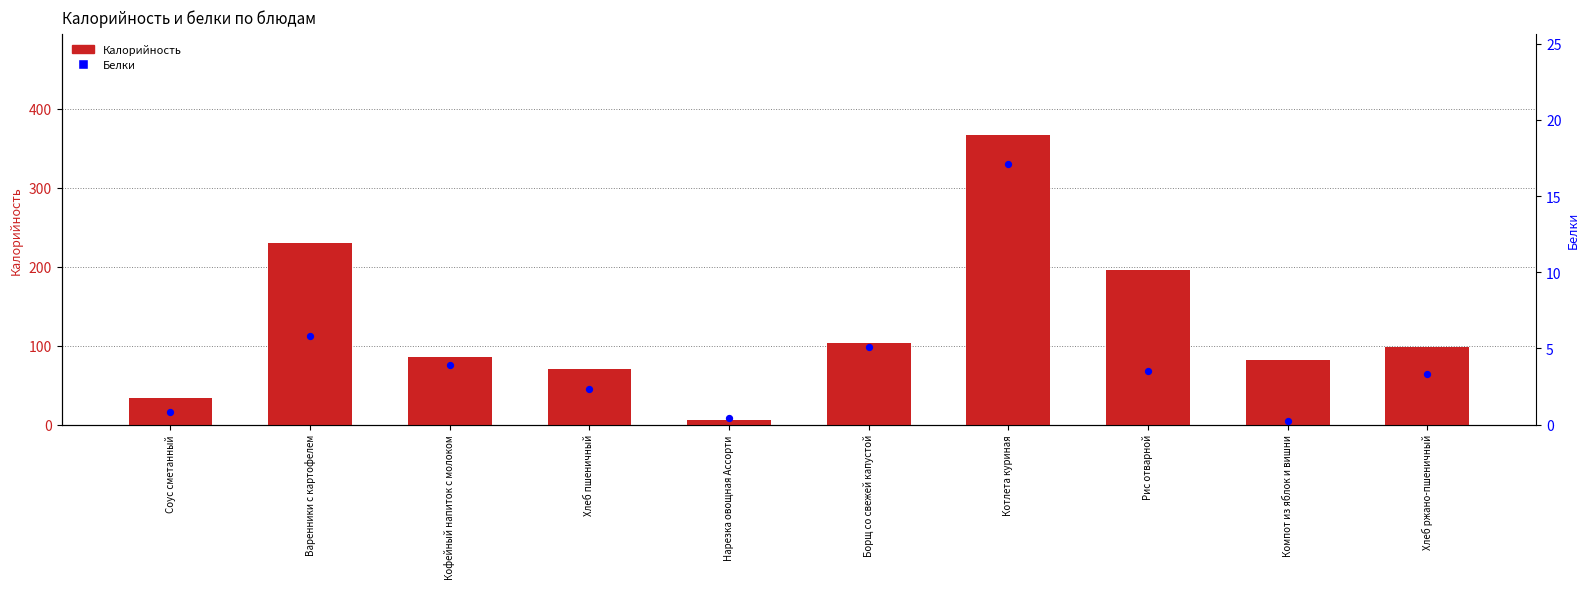

At which category is the sum across all series the highest?

Котлета куриная